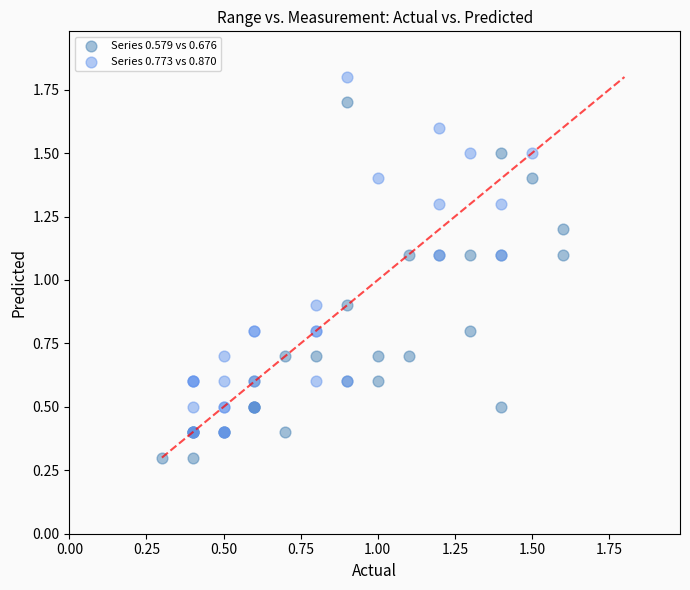

Which series reaches the minimum Y coordinate?

Series 0.579 vs 0.676